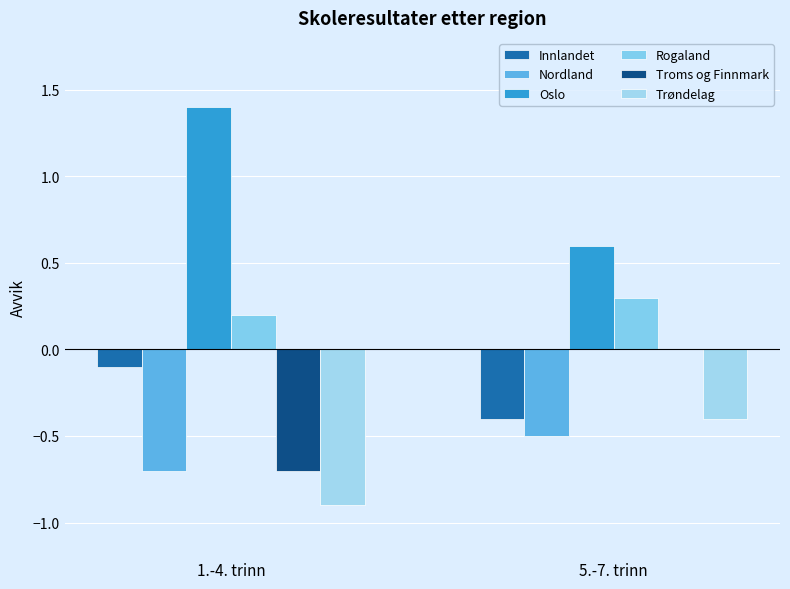

Between 1.-4. trinn and 5.-7. trinn, which series saw the biggest shift?

Oslo